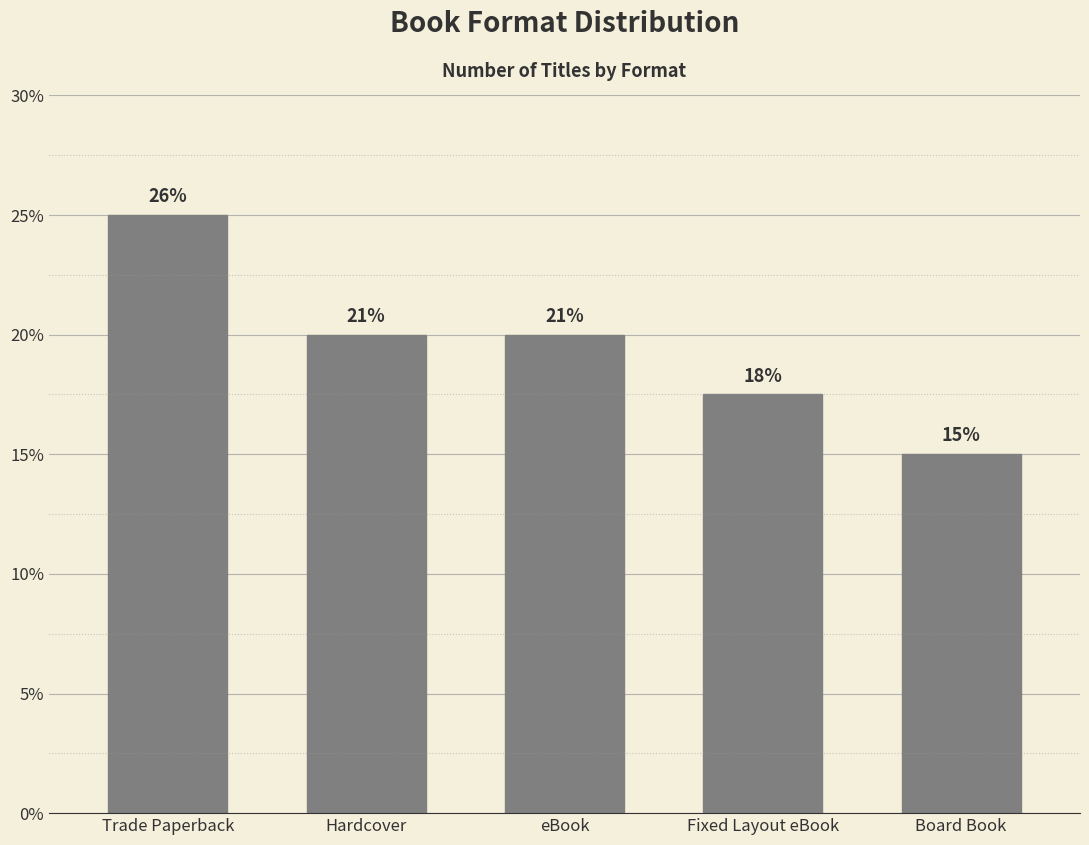

Rank the categories by value from highest to lowest.

Trade Paperback, Hardcover, eBook, Fixed Layout eBook, Board Book